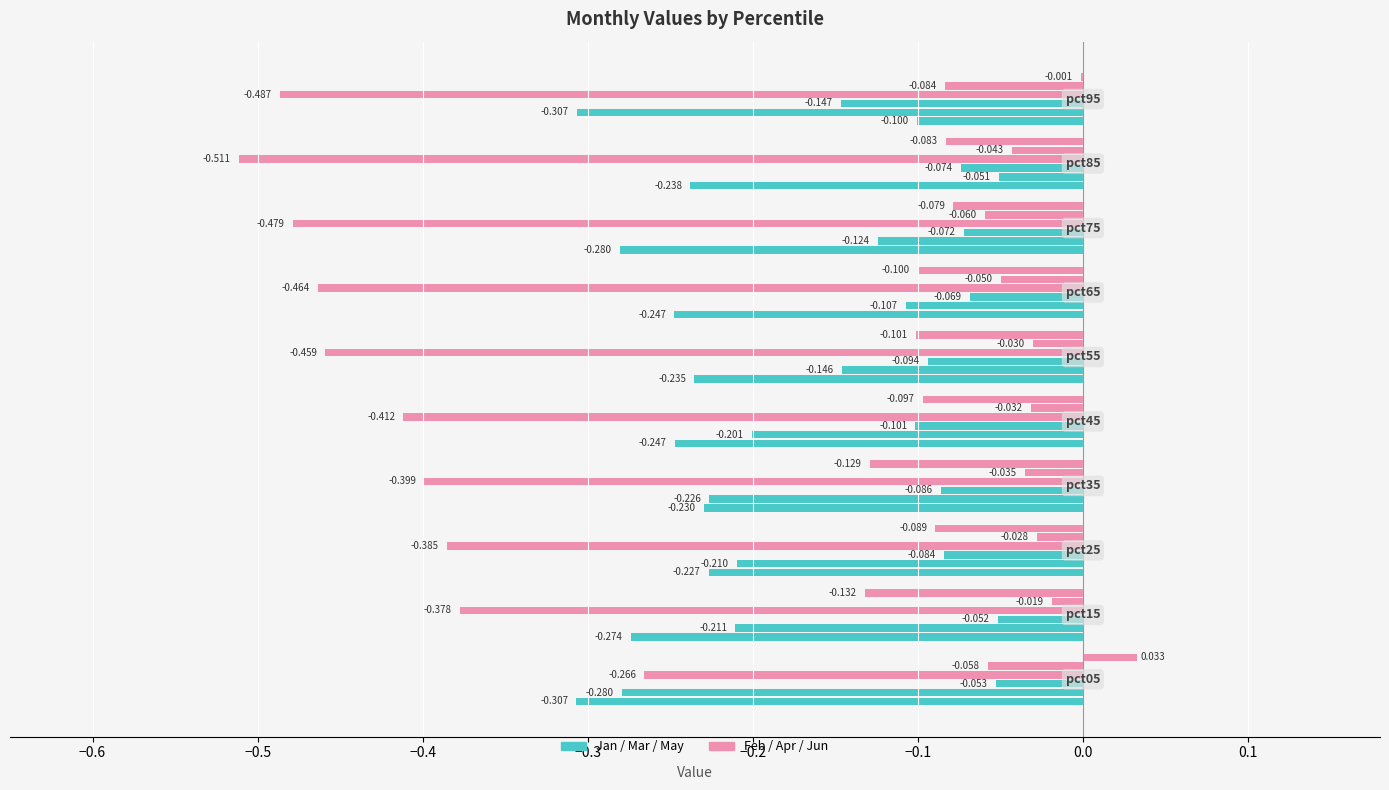

Reading left to right, list all the values displayed in this chart.

Jan: pct05=-0.3	pct15=-0.3	pct25=-0.2	pct35=-0.2	pct45=-0.2	pct55=-0.2	pct65=-0.2	pct75=-0.3	pct85=-0.2	pct95=-0.1
Feb: pct05=-0.3	pct15=-0.2	pct25=-0.2	pct35=-0.2	pct45=-0.2	pct55=-0.1	pct65=-0.1	pct75=-0.1	pct85=-0.1	pct95=-0.3
Mar: pct05=-0.1	pct15=-0.1	pct25=-0.1	pct35=-0.1	pct45=-0.1	pct55=-0.1	pct65=-0.1	pct75=-0.1	pct85=-0.1	pct95=-0.1
Apr: pct05=-0.3	pct15=-0.4	pct25=-0.4	pct35=-0.4	pct45=-0.4	pct55=-0.5	pct65=-0.5	pct75=-0.5	pct85=-0.5	pct95=-0.5
May: pct05=-0.1	pct15=-0.0	pct25=-0.0	pct35=-0.0	pct45=-0.0	pct55=-0.0	pct65=-0.0	pct75=-0.1	pct85=-0.0	pct95=-0.1
Jun: pct05=0.0	pct15=-0.1	pct25=-0.1	pct35=-0.1	pct45=-0.1	pct55=-0.1	pct65=-0.1	pct75=-0.1	pct85=-0.1	pct95=-0.0